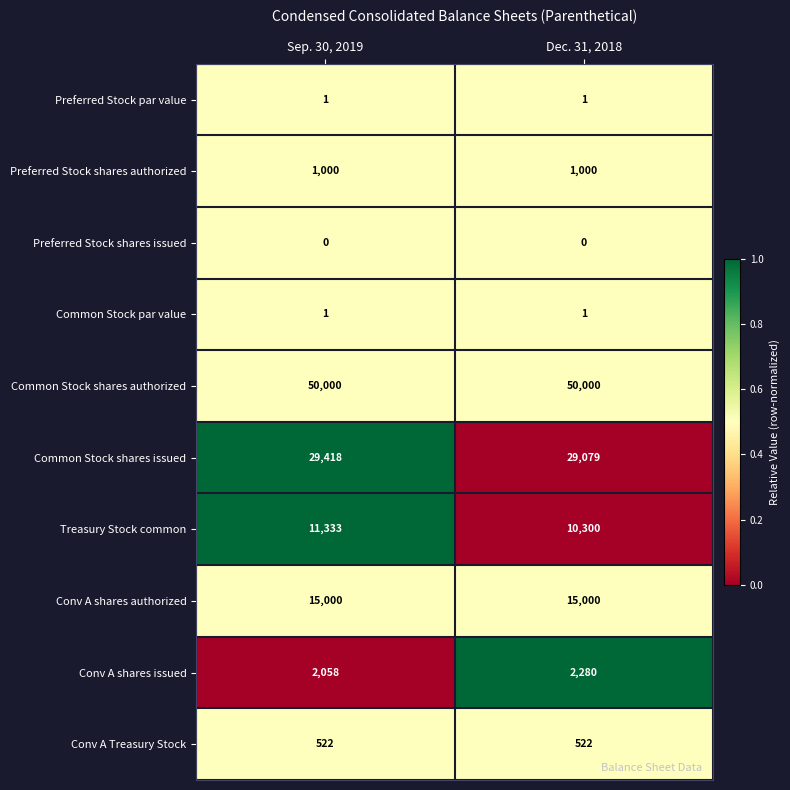

Count the number of data series in this chart.

10